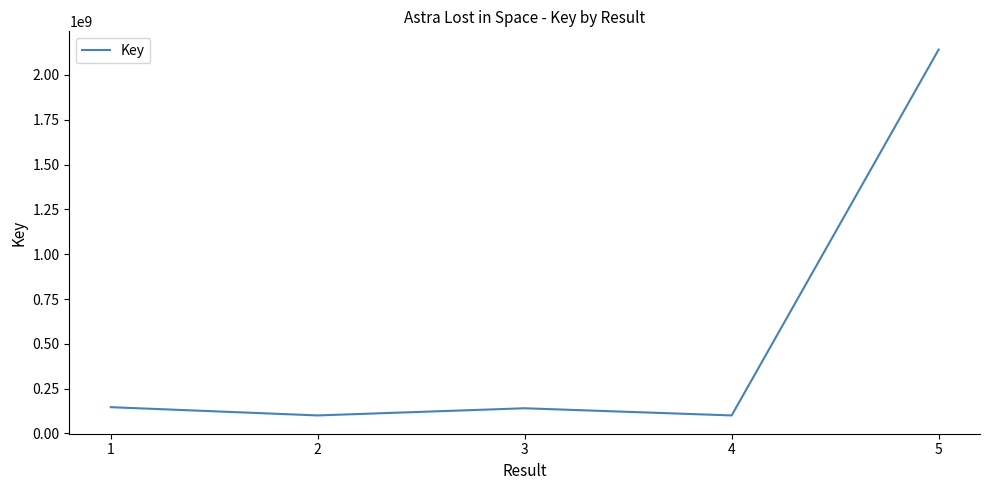

What is the sum of the values at 2 and 4?

201441519